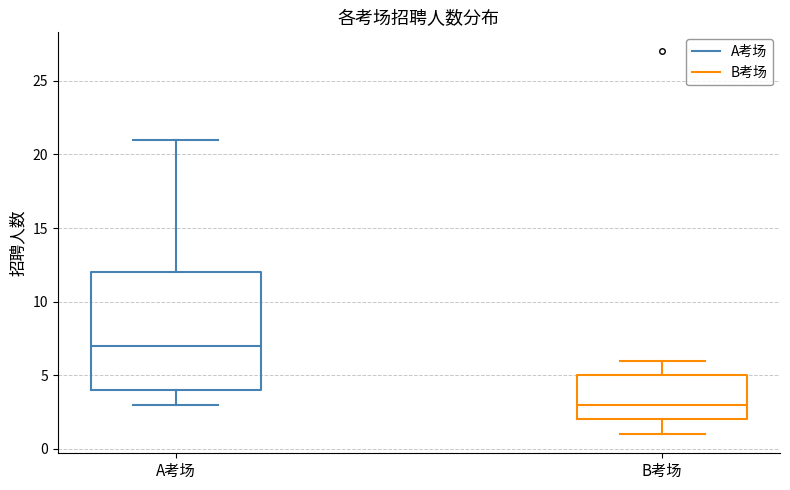

Which box has the lowest median line?

B考场